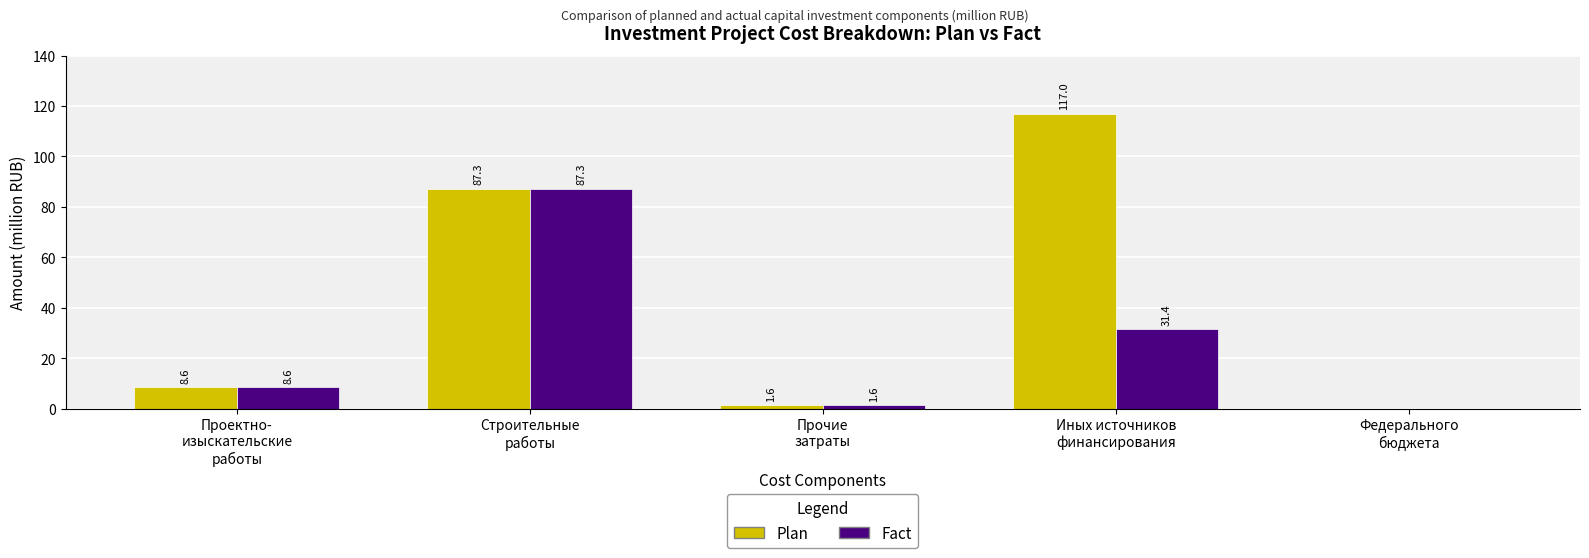

What are all the series names shown in the legend?

Plan, Fact